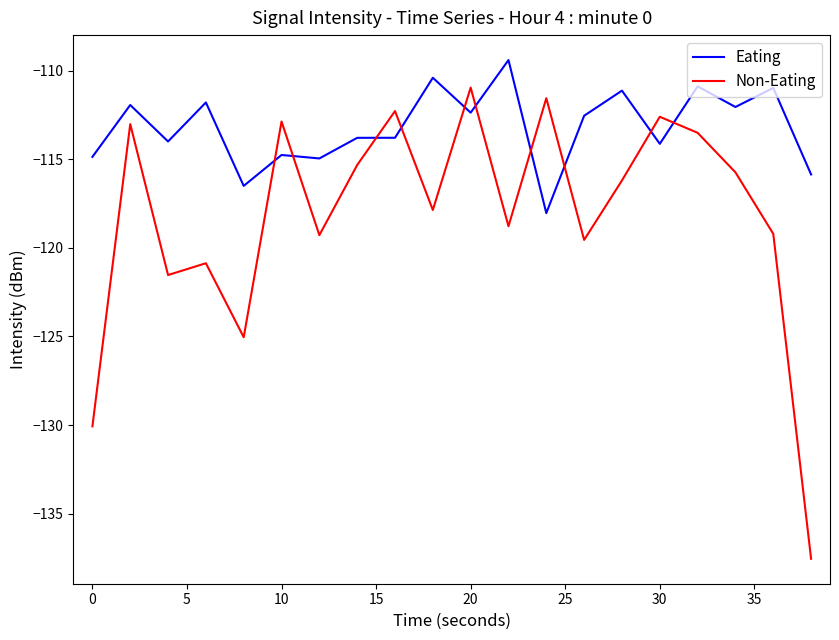

Which series has the widest spread of values?

Non-Eating